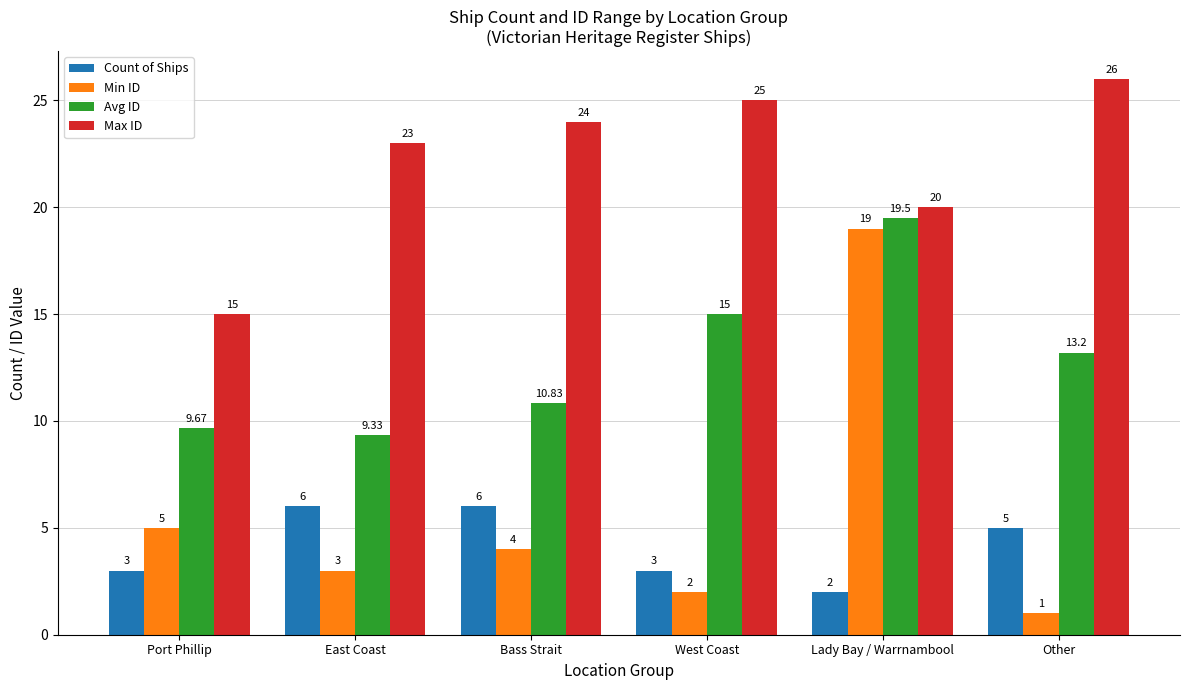

Which series has the largest total across all categories?

Max ID